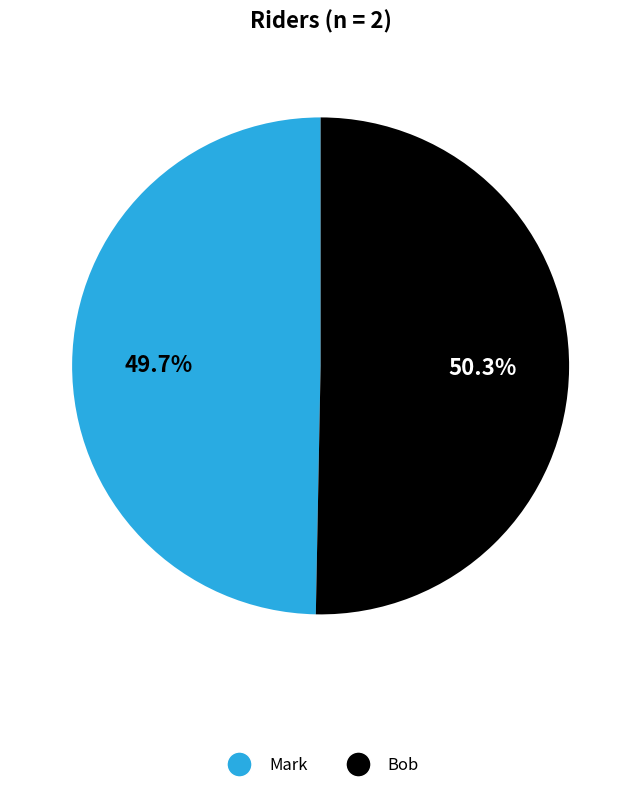

To the nearest percent, what portion does Bob represent?

50%